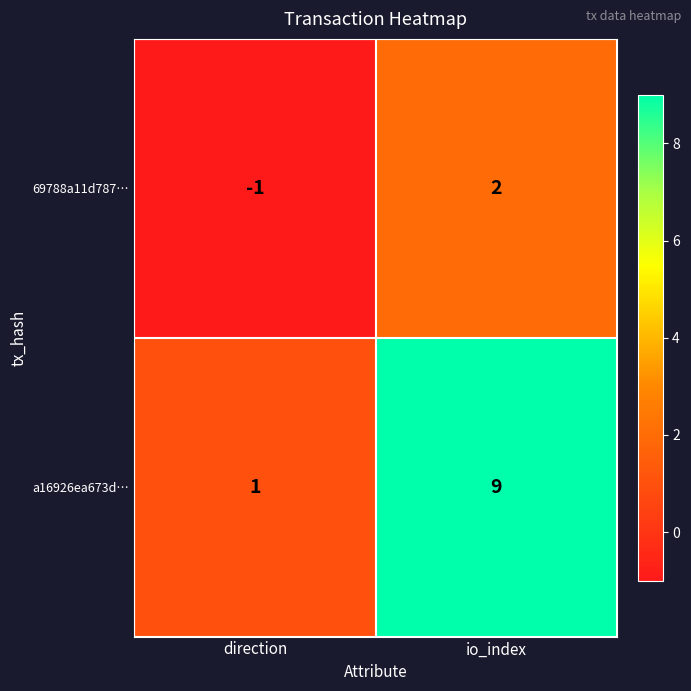

At how many categories does at least one series exceed 0?

2